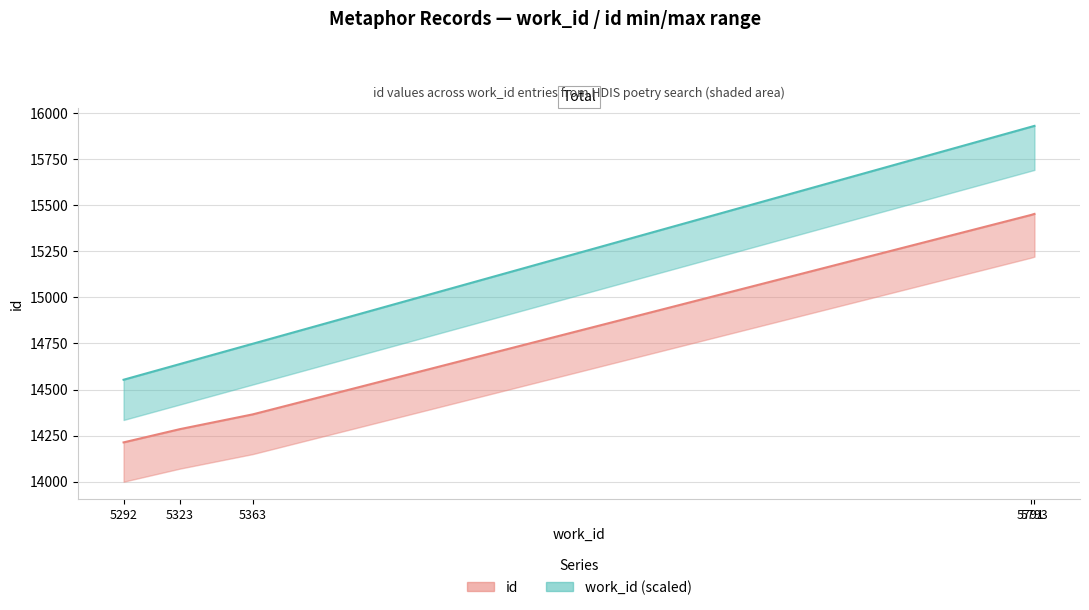

Between 5363 and 5793, which series saw the biggest shift?

work_id (scaled, upper)